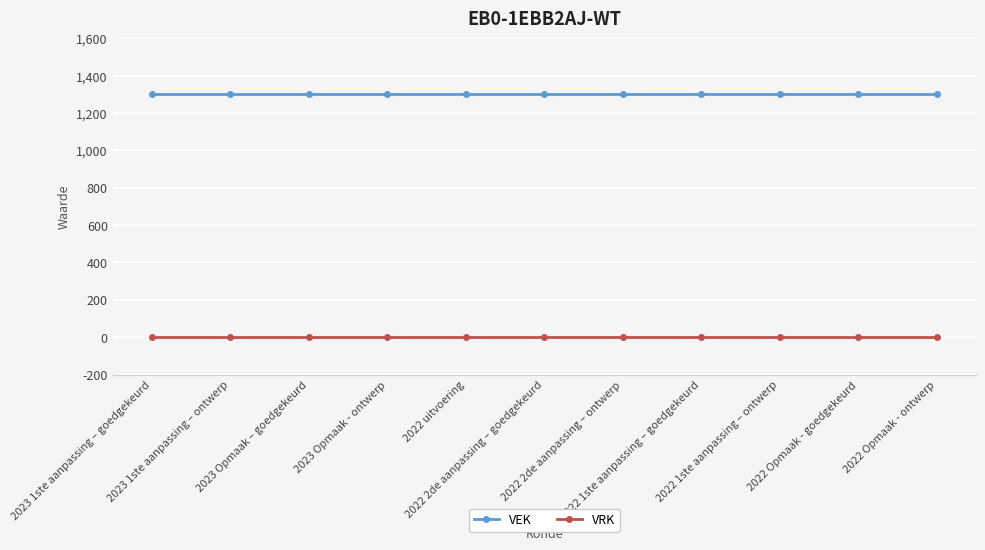

What is the maximum value shown in the chart?

1301